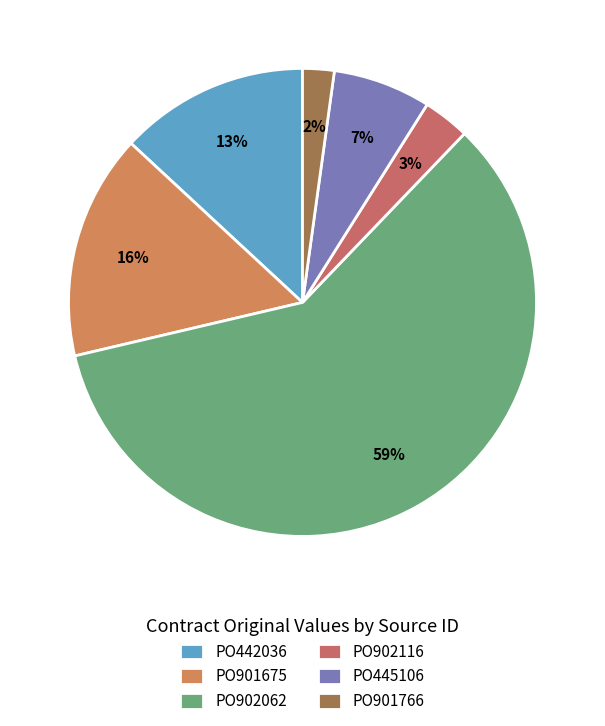

Rank the categories by value from lowest to highest.

PO901766, PO902116, PO445106, PO442036, PO901675, PO902062